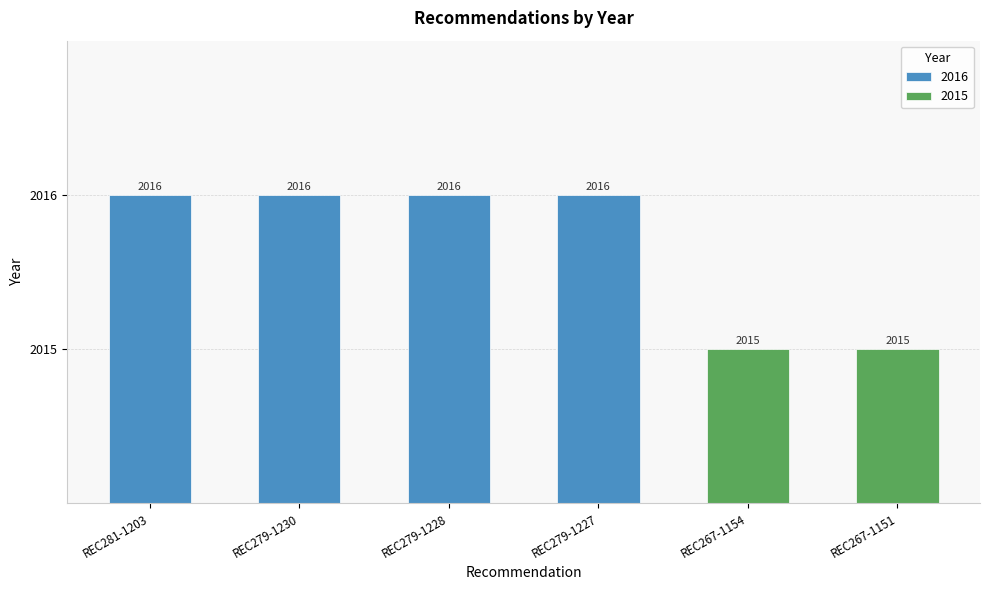

The chart shows a value of 2016 at REC279-1228. True or false?

True